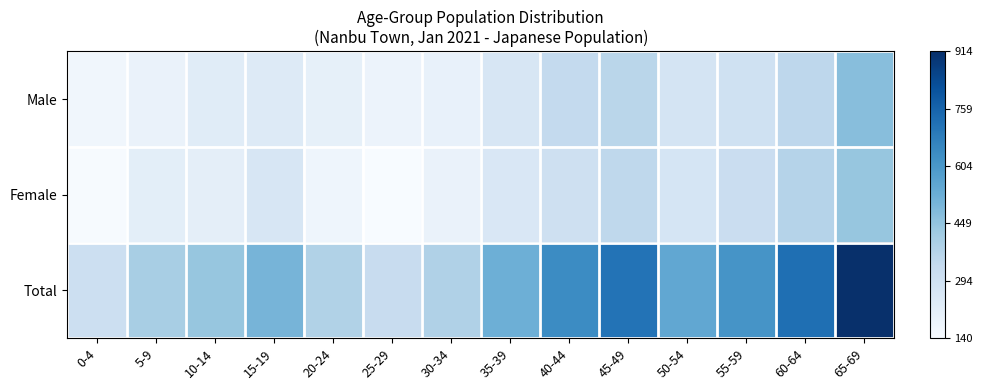

Rank the series by their maximum value, from lowest to highest.

Female, Male, Total